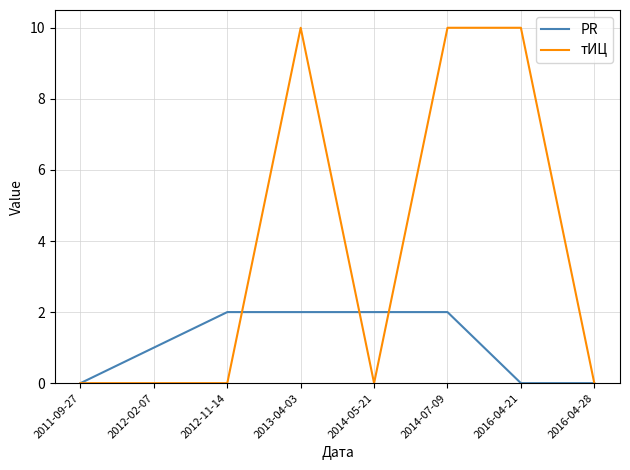

What is the total value across all series at 2016-04-21?

10